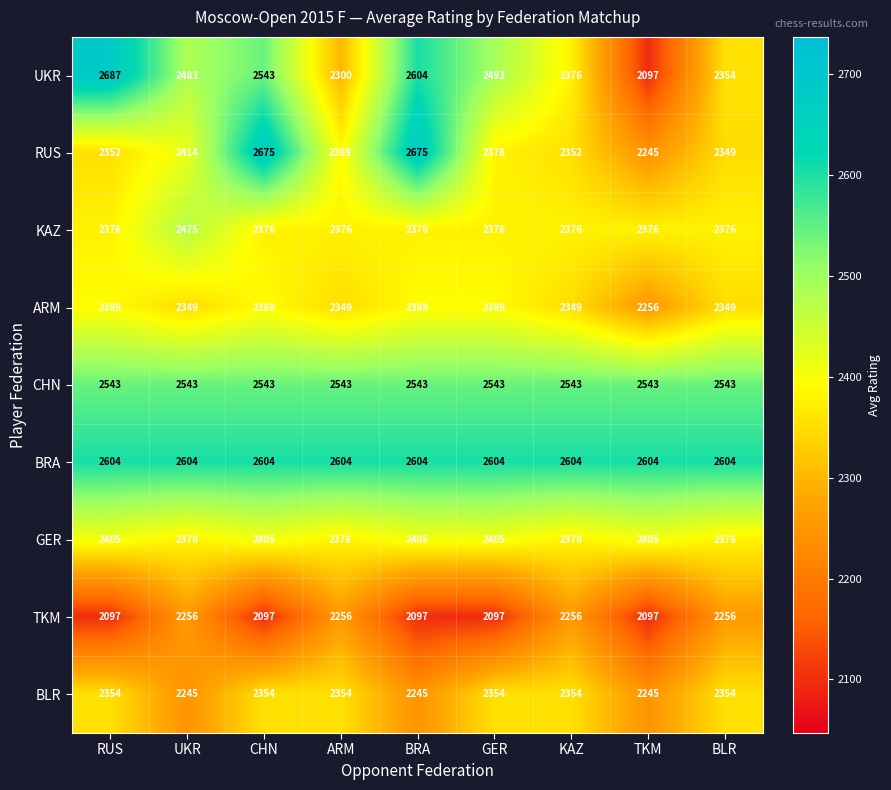

What is the difference between the highest and lowest values at BRA?

578